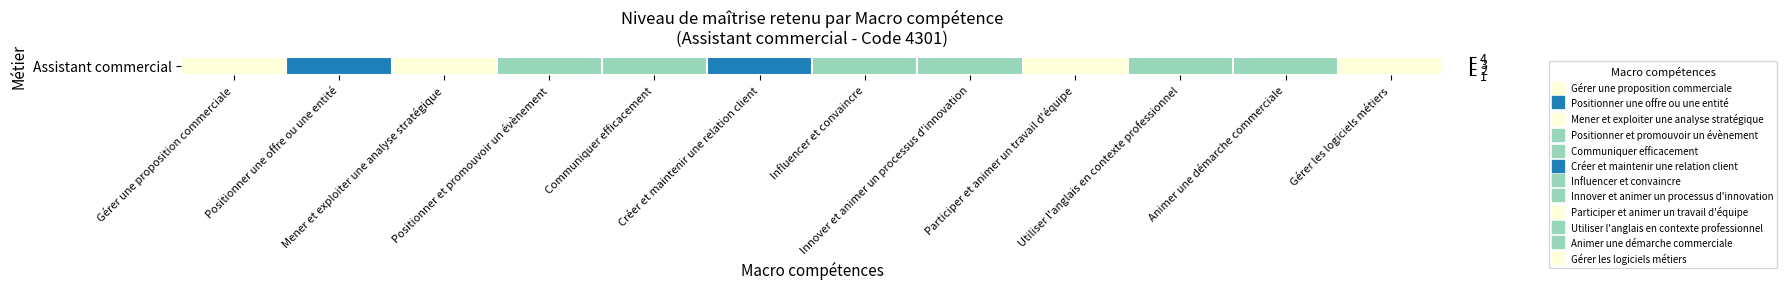

Approximately how many times larger is the value at Communiquer efficacement compared to Gérer les logiciels métiers?

2.0